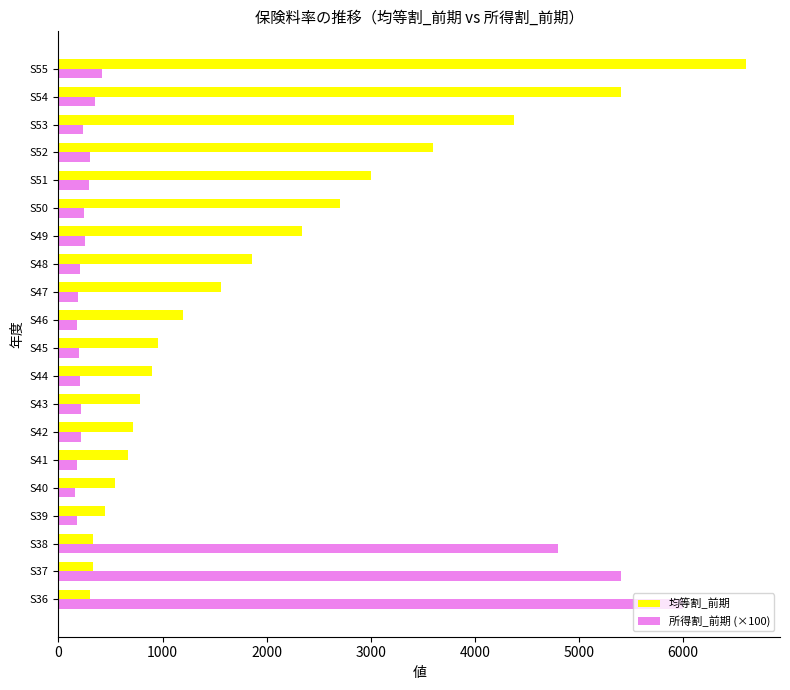

What is the lowest value of the 所得割_前期 (×100) series?

160.0